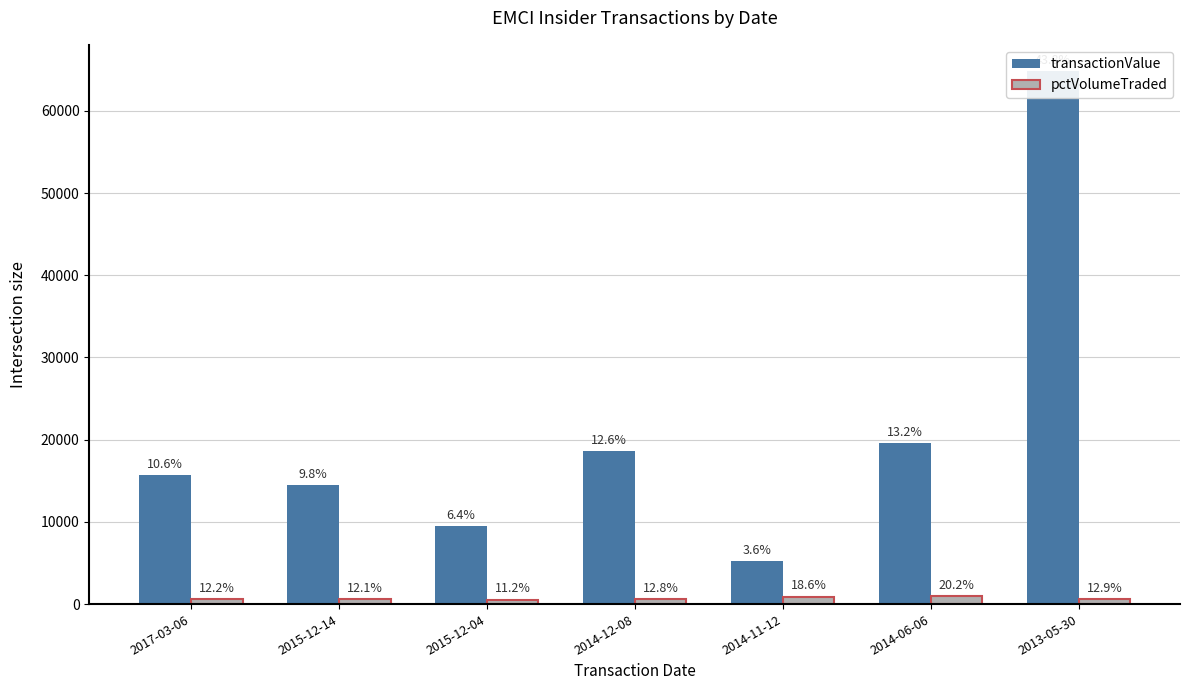

True or false: transactionValue has a value of 96195 at 2013-05-30.

False